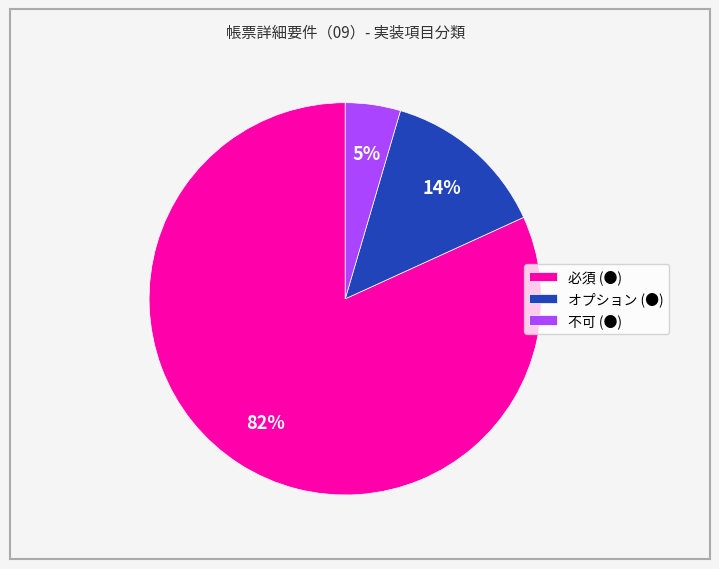

Combined, do 必須 (●) and 不可 (●) account for over 50%?

Yes